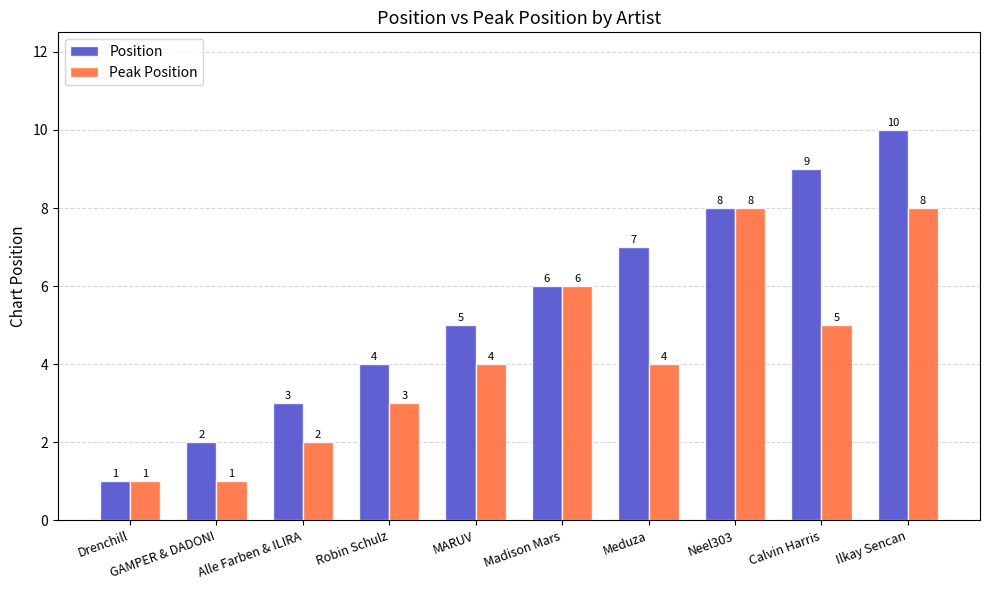

What is the label of the 1st bar from the right?

Ilkay Sencan